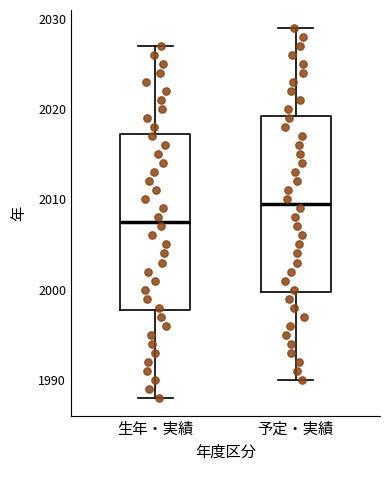

Reading left to right, read every box against the y-axis: the position of its median line, the range the box covers, and the ends of its whiskers. The values are not printed on the chart, so give them approximately, as read against the axis.

生年・実績: median 2008, box 1998 to 2017, whiskers 1988 to 2027
予定・実績: median 2010, box 2000 to 2019, whiskers 1990 to 2029